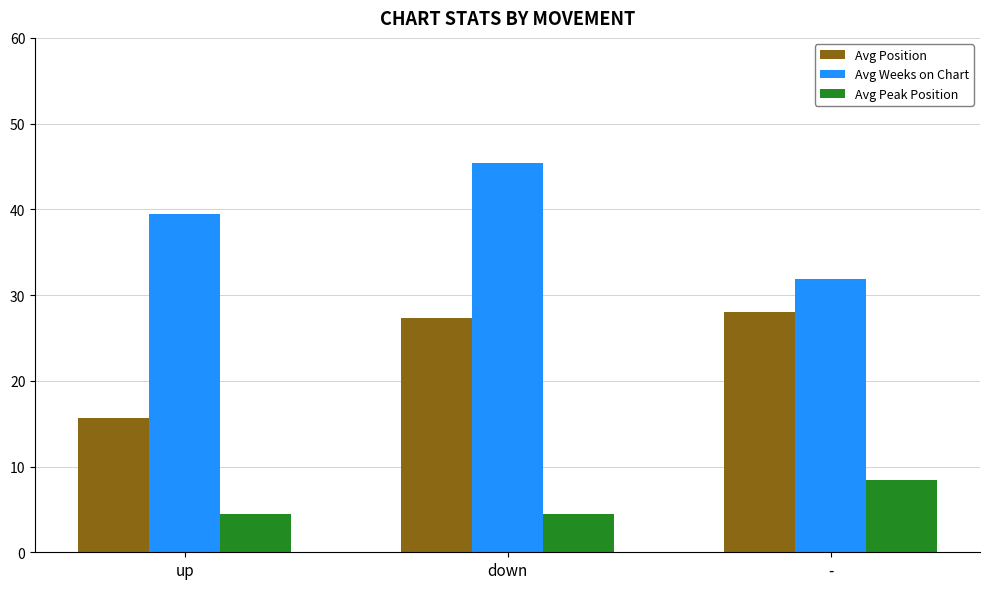

At which label does Avg Peak Position reach its peak?

-